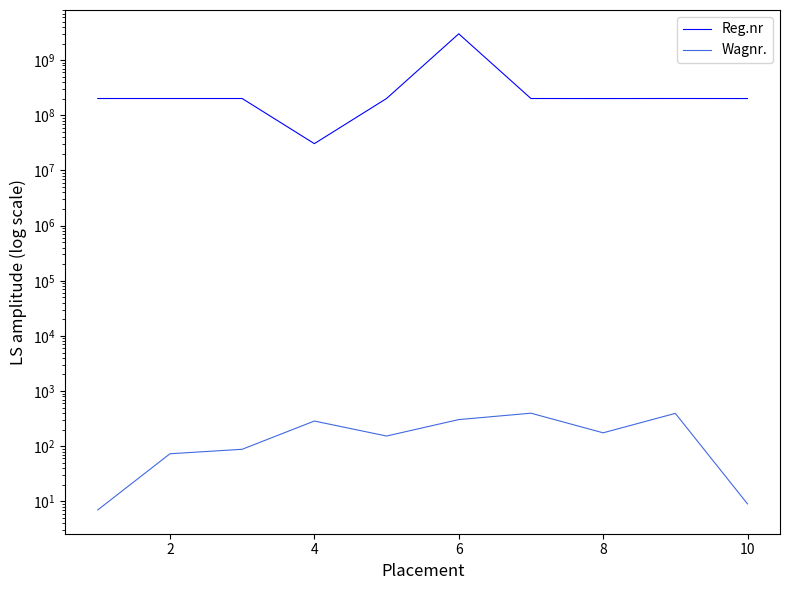

How many lines are shown in the chart?

2